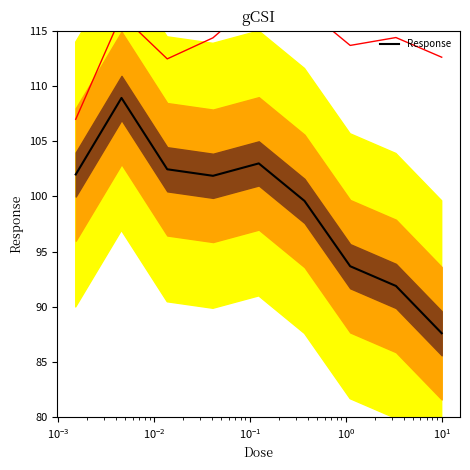

Between $\mathdefault{10^{3}}$ and $\mathdefault{10^{-2}}$, which is larger?

$\mathdefault{10^{-2}}$